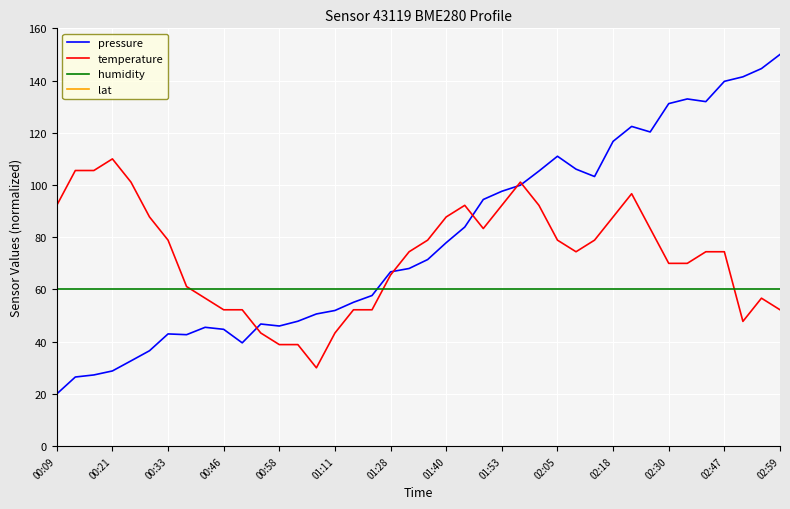

What is the maximum value for pressure?

150.0